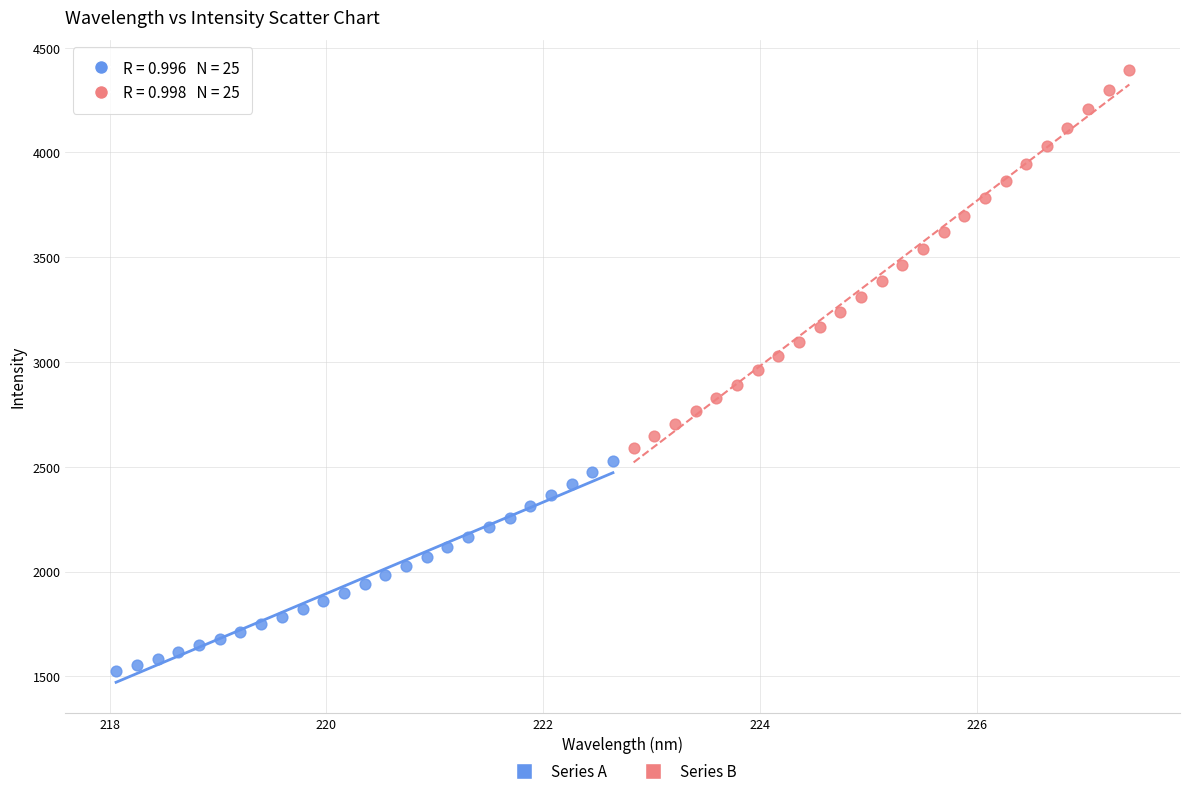

Which series reaches the minimum Y coordinate?

Series A